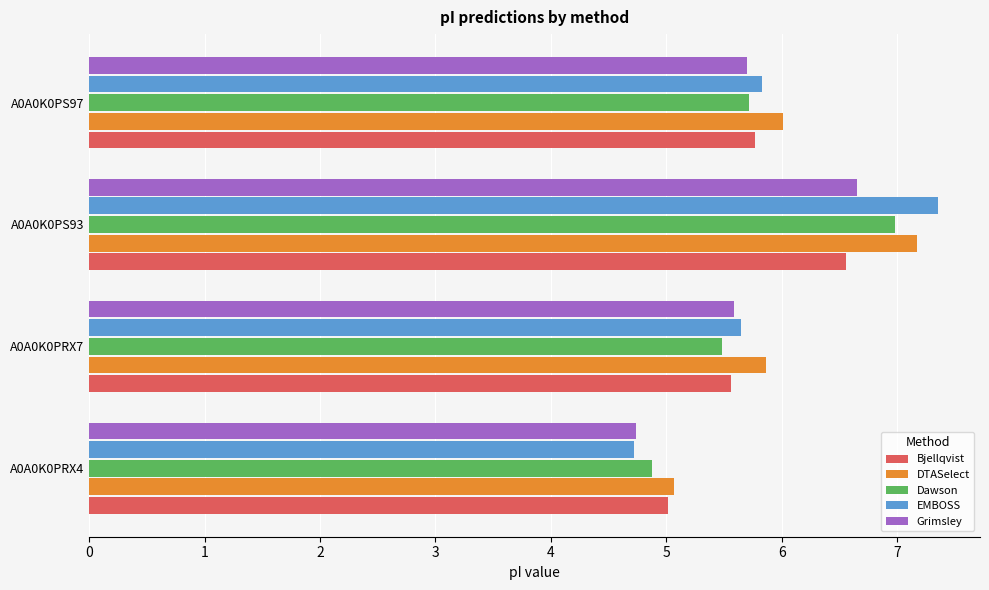

What is the highest value of the Bjellqvist series?

6.6